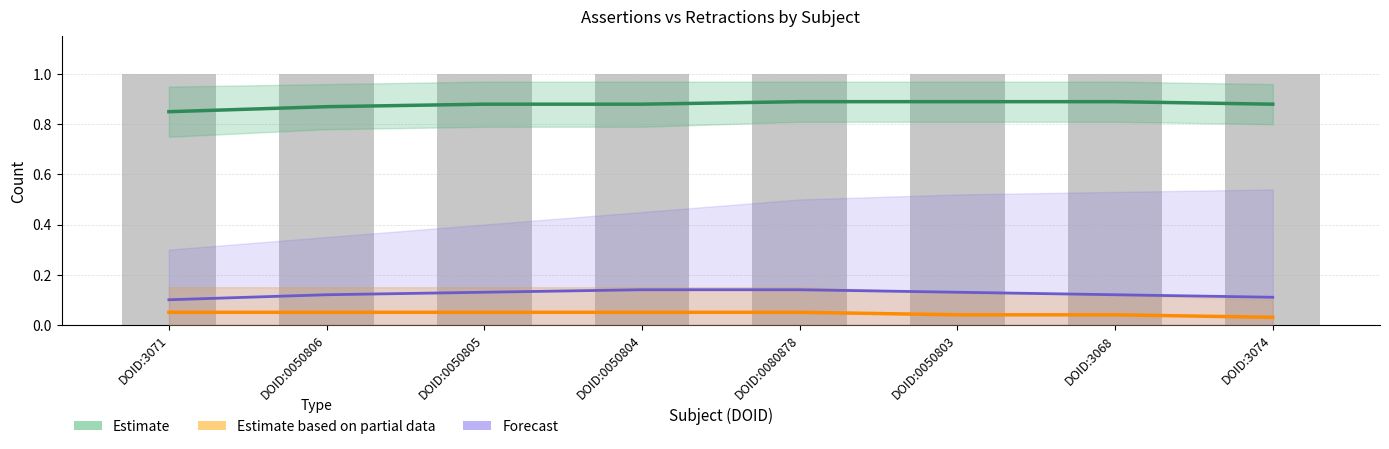

What position from the right is DOID:0050805?

6